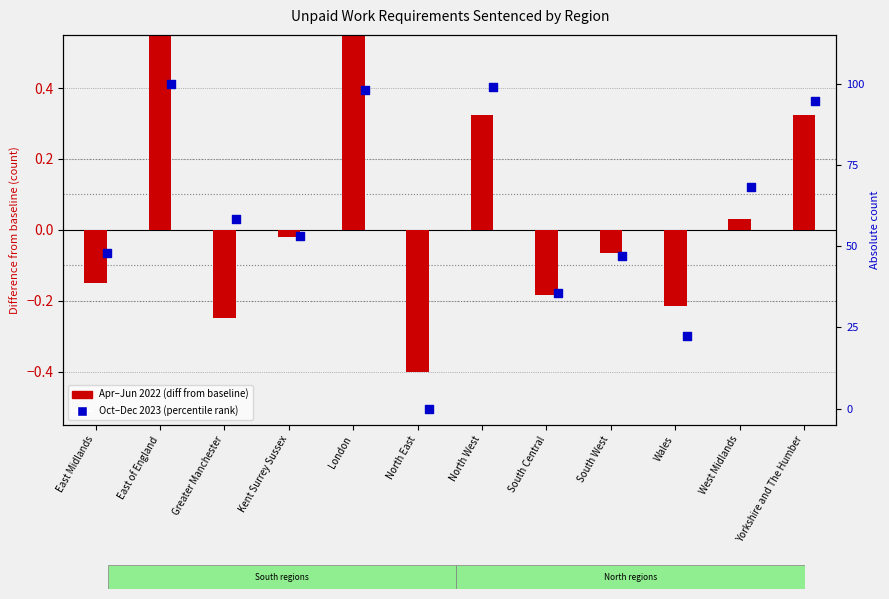

Which series contains the lowest Y value?

Apr–Jun 2022 (diff from baseline)